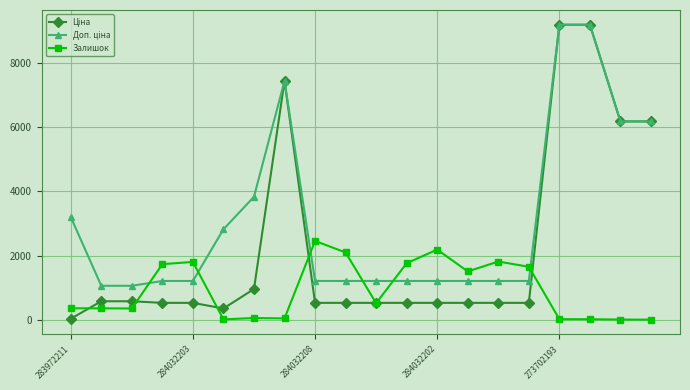

What is the smallest value displayed?

5.0